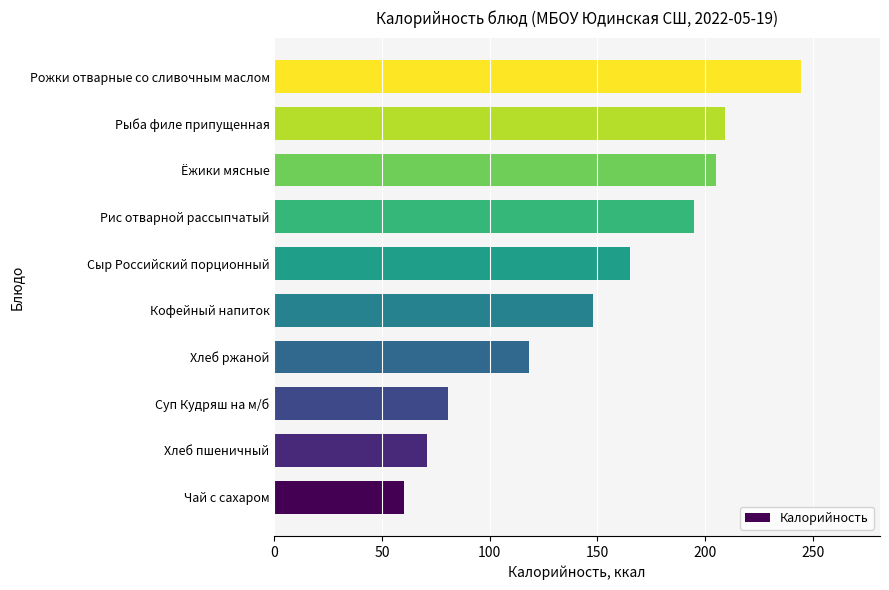

How many distinct data groups are displayed?

1